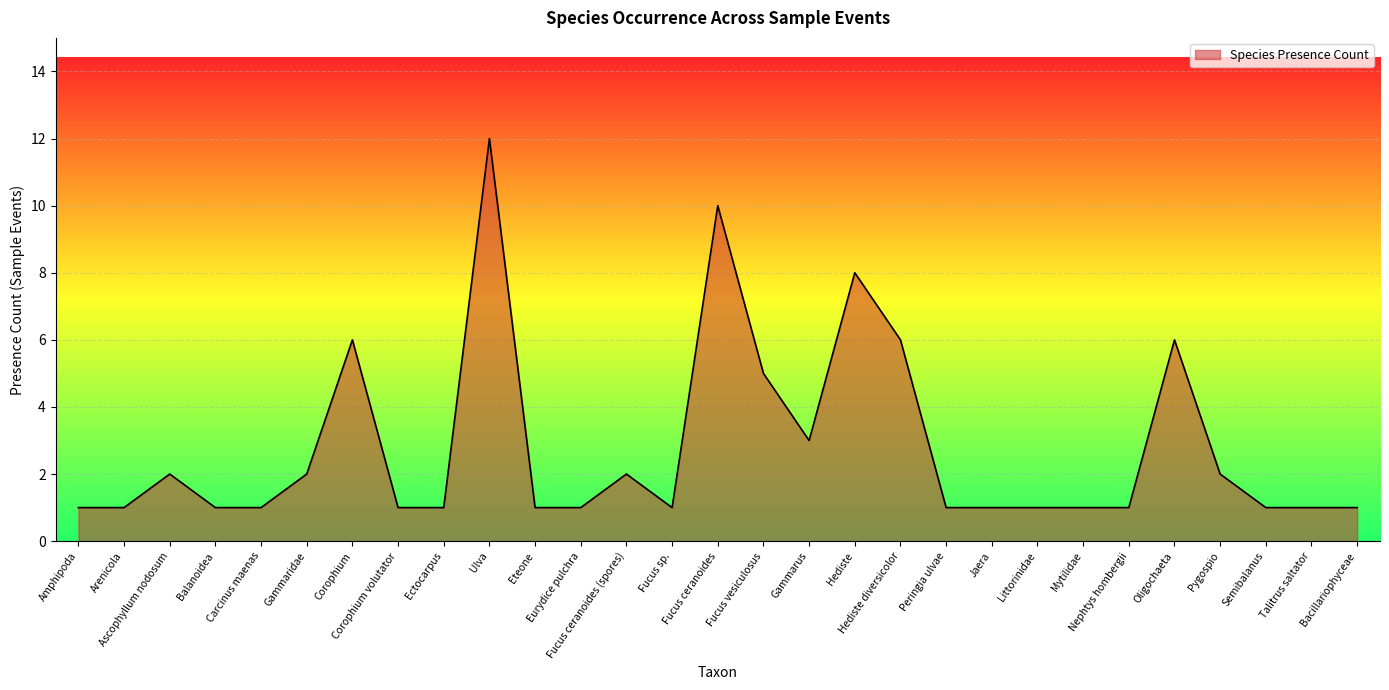

What is the sum of the values at Fucus sp. and Ulva?

13